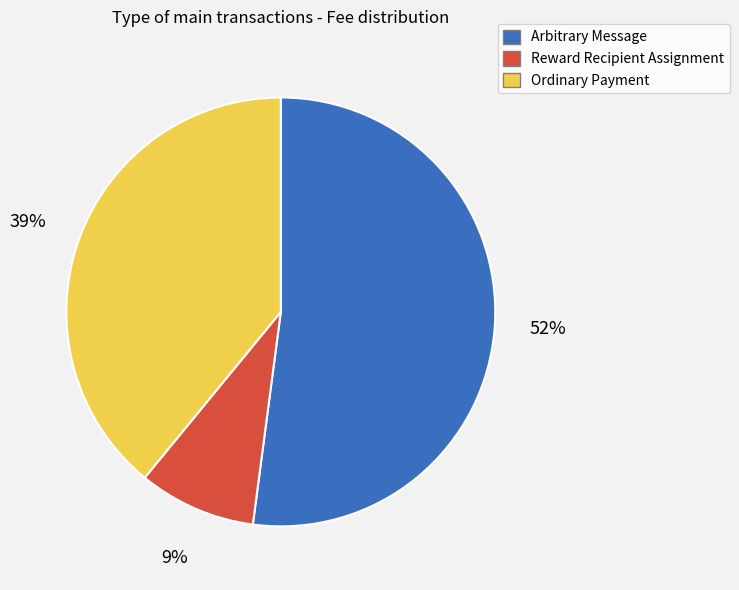

Which category has the smallest portion of the pie?

Reward Recipient Assignment